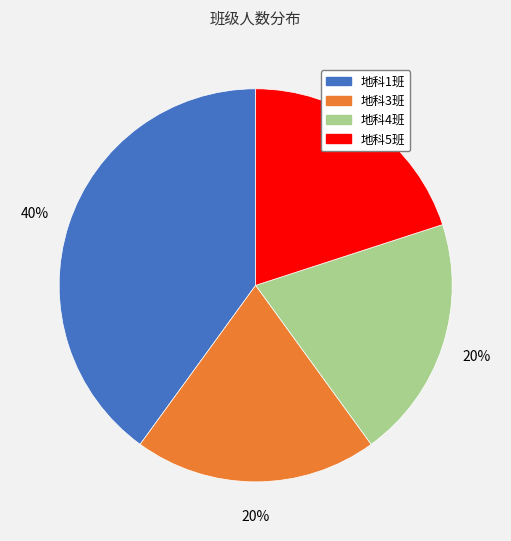

Is the sum of 地科3班 and 地科5班 greater than half?

No